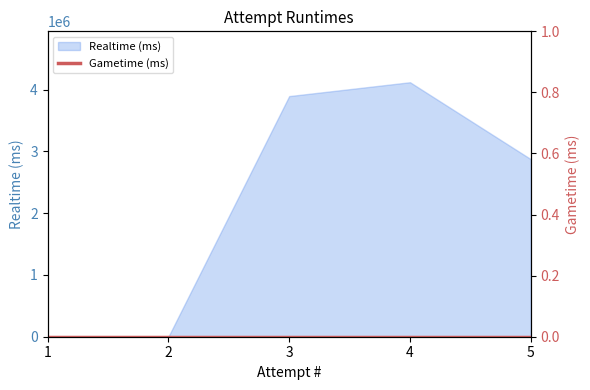

Count the number of categories in the chart.

5